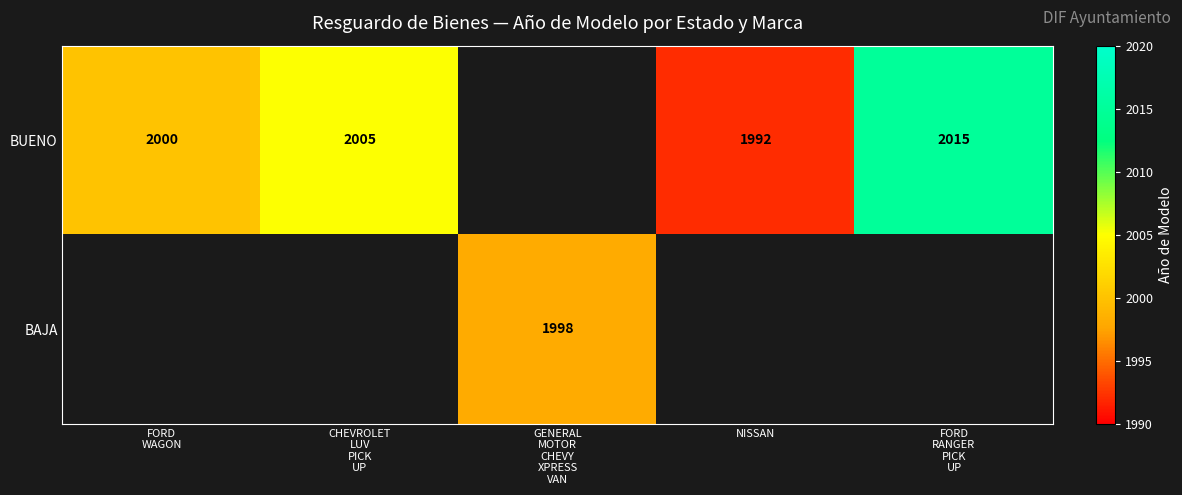

How many distinct data groups are displayed?

2